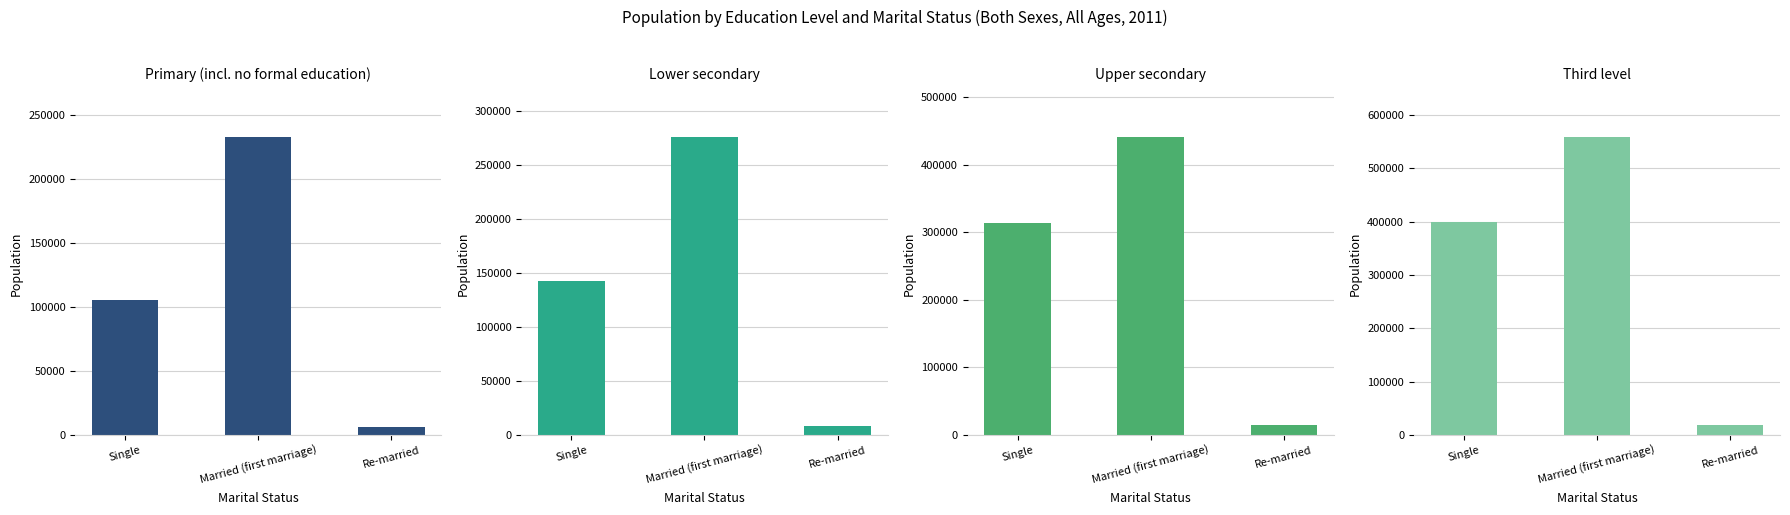

Count the number of categories in the chart.

3